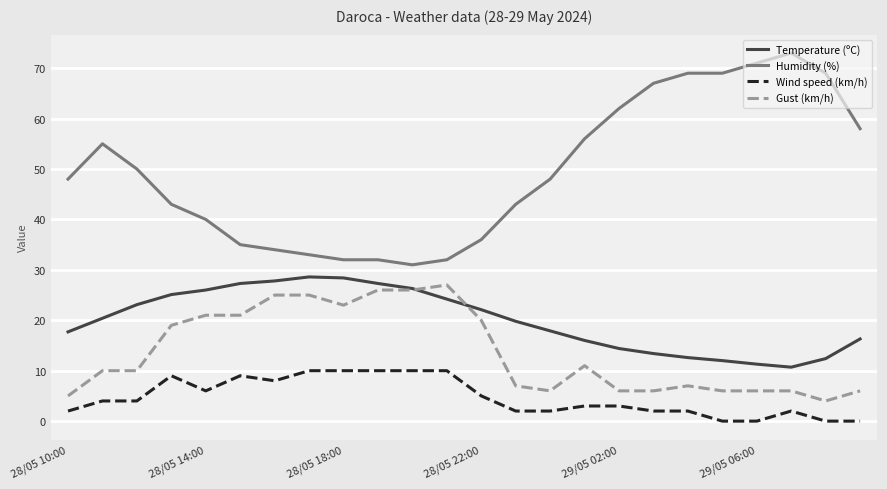

What is the maximum value shown in the chart?

73.0